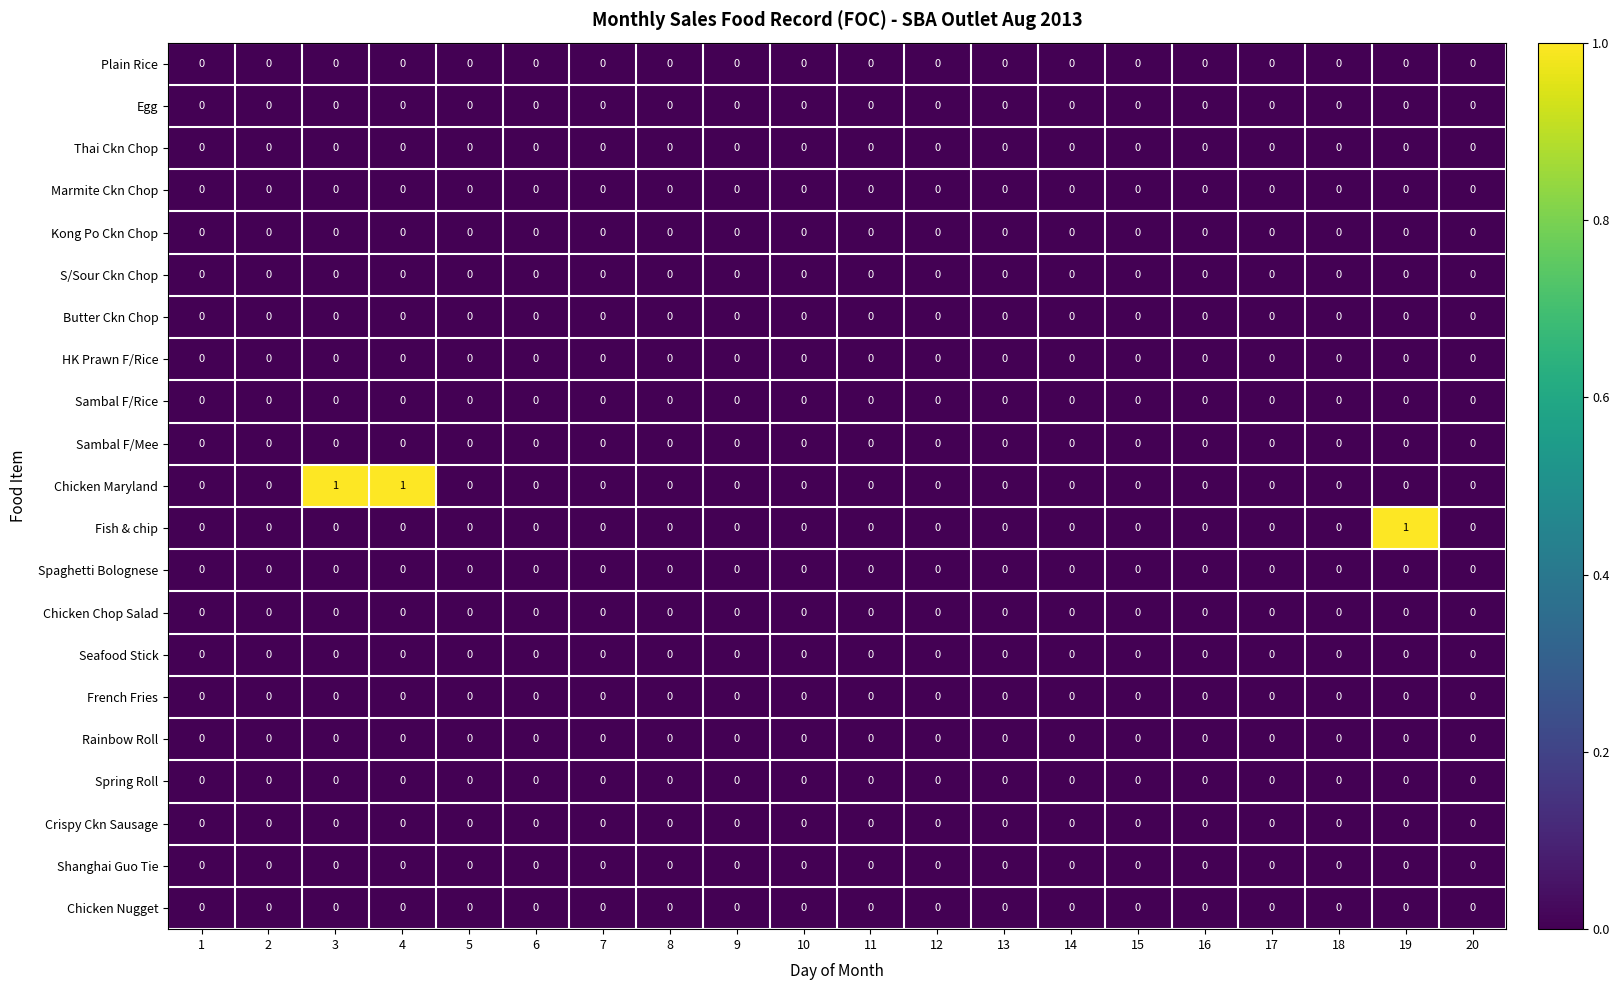

How many series are shown in this chart?

21